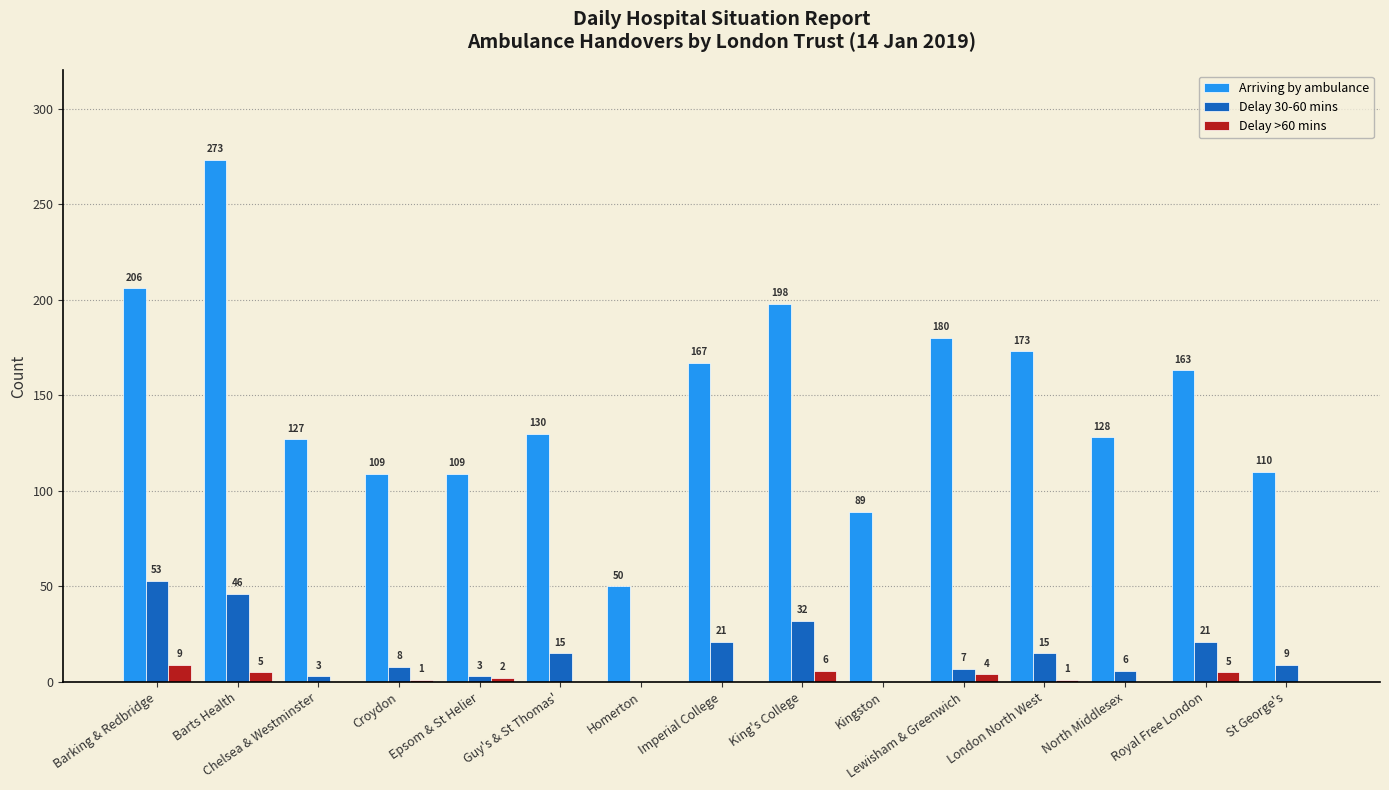

What is the approximate value of Arriving by ambulance at St George's?

110